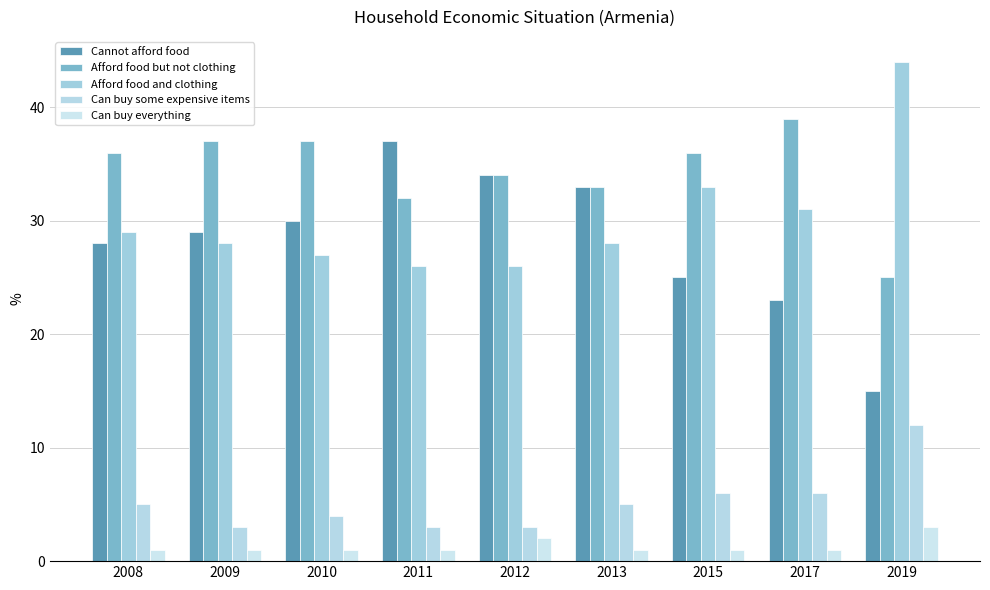

Reading left to right, list all the values displayed in this chart.

Cannot afford food: 2008=28	2009=29	2010=30	2011=37	2012=34	2013=33	2015=25	2017=23	2019=15
Afford food but not clothing: 2008=36	2009=37	2010=37	2011=32	2012=34	2013=33	2015=36	2017=39	2019=25
Afford food and clothing: 2008=29	2009=28	2010=27	2011=26	2012=26	2013=28	2015=33	2017=31	2019=44
Can buy some expensive items: 2008=5	2009=3	2010=4	2011=3	2012=3	2013=5	2015=6	2017=6	2019=12
Can buy everything: 2008=1	2009=1	2010=1	2011=1	2012=2	2013=1	2015=1	2017=1	2019=3